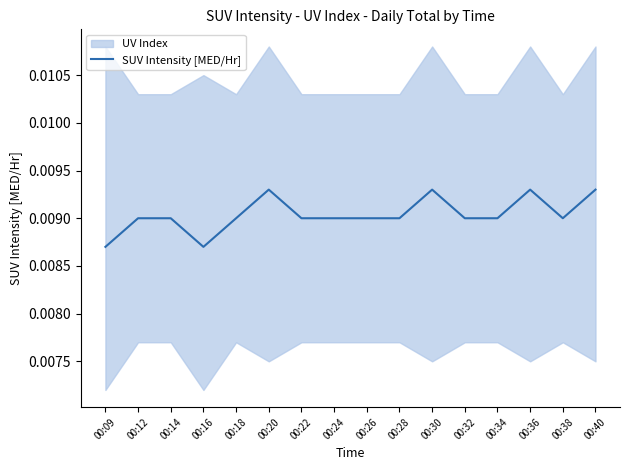

At which label is the value closest to 0?

00:09